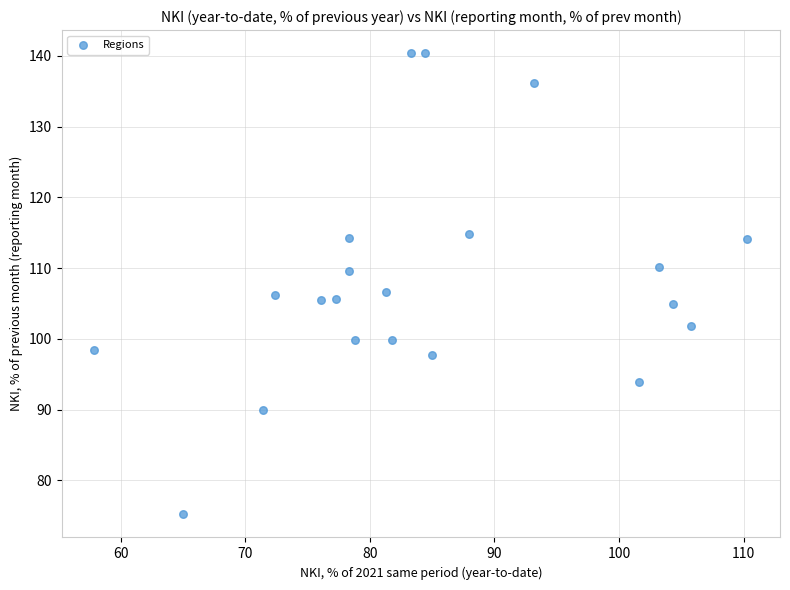

What is the range of X values (max minus min)?

52.4